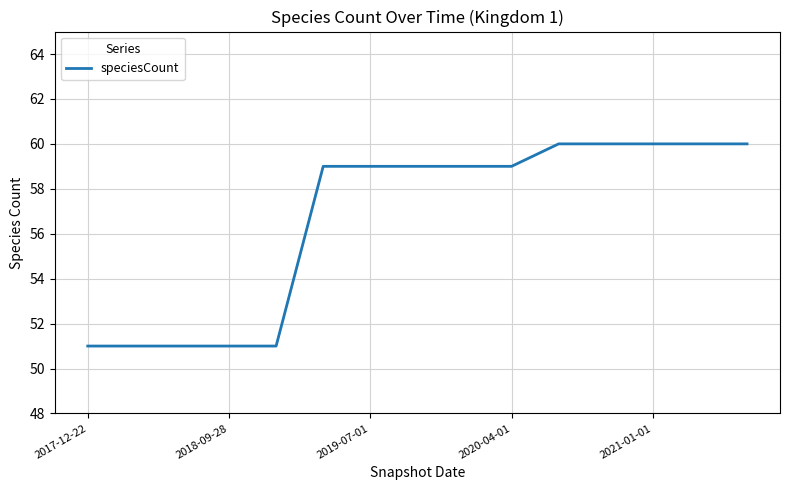

Reading left to right, extract all data points from this chart.

51	51	51	51	51	59	59	59	59	59	60	60	60	60	60